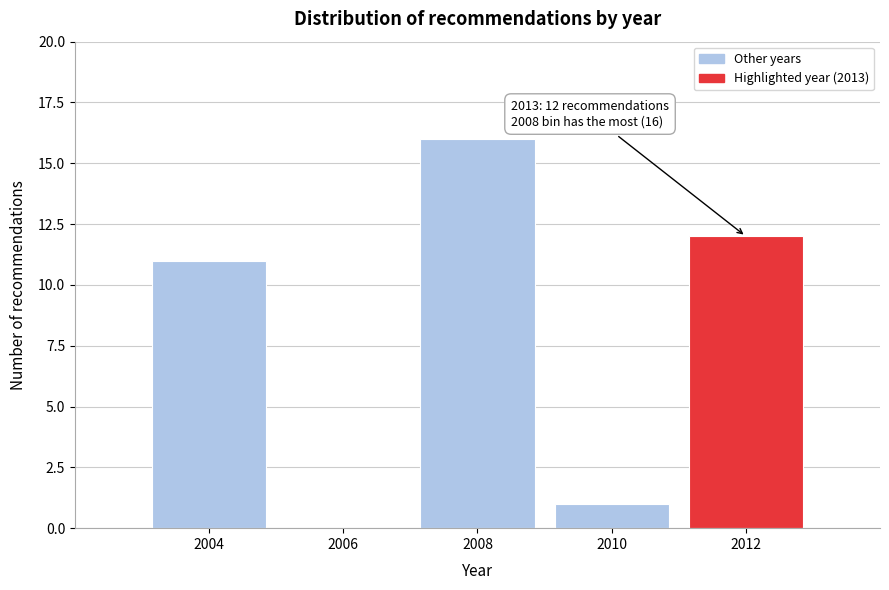

Reading left to right, transcribe all the data shown in this chart.

2004=11	2006=0	2008=16	2010=1	2012=12